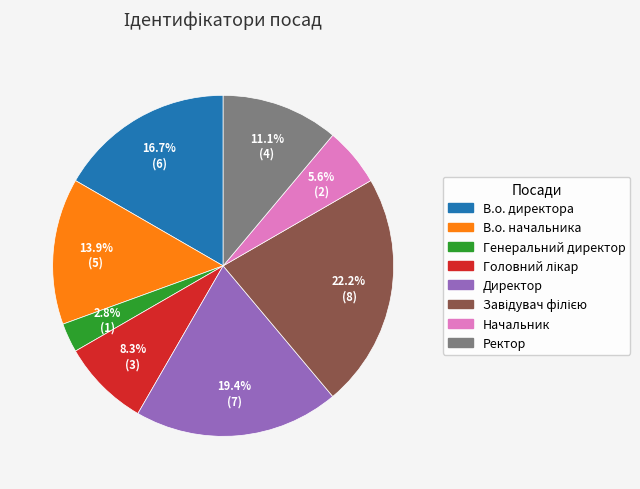

What is the ratio of the value at Начальник to the value at Генеральний директор?

2.0